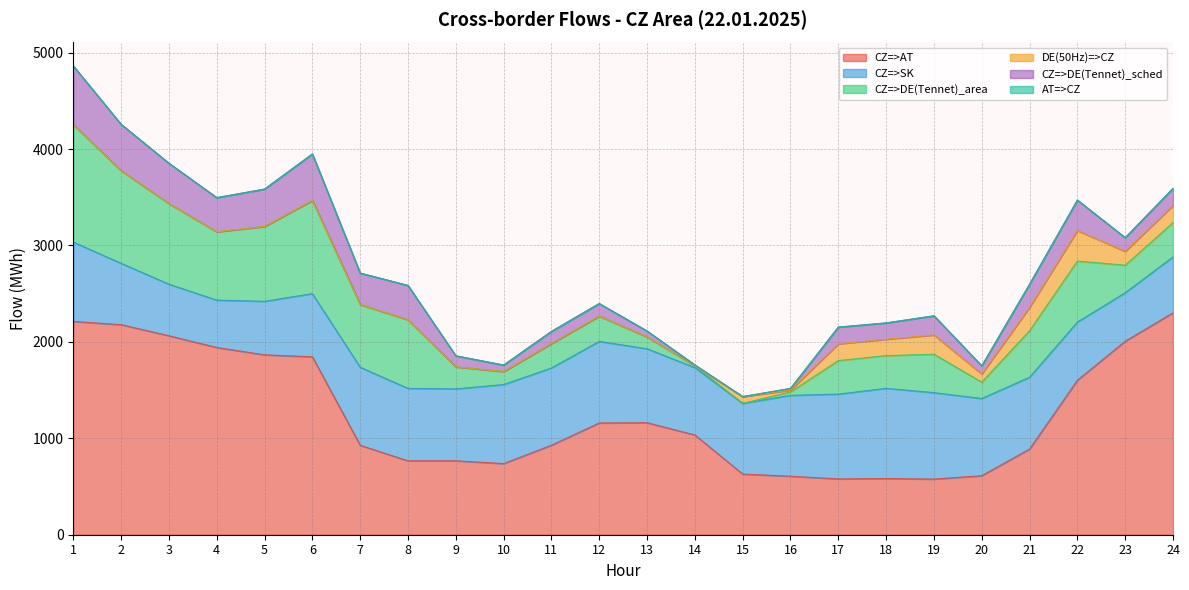

Which series changed the most between 6 and 8?

CZ=>AT